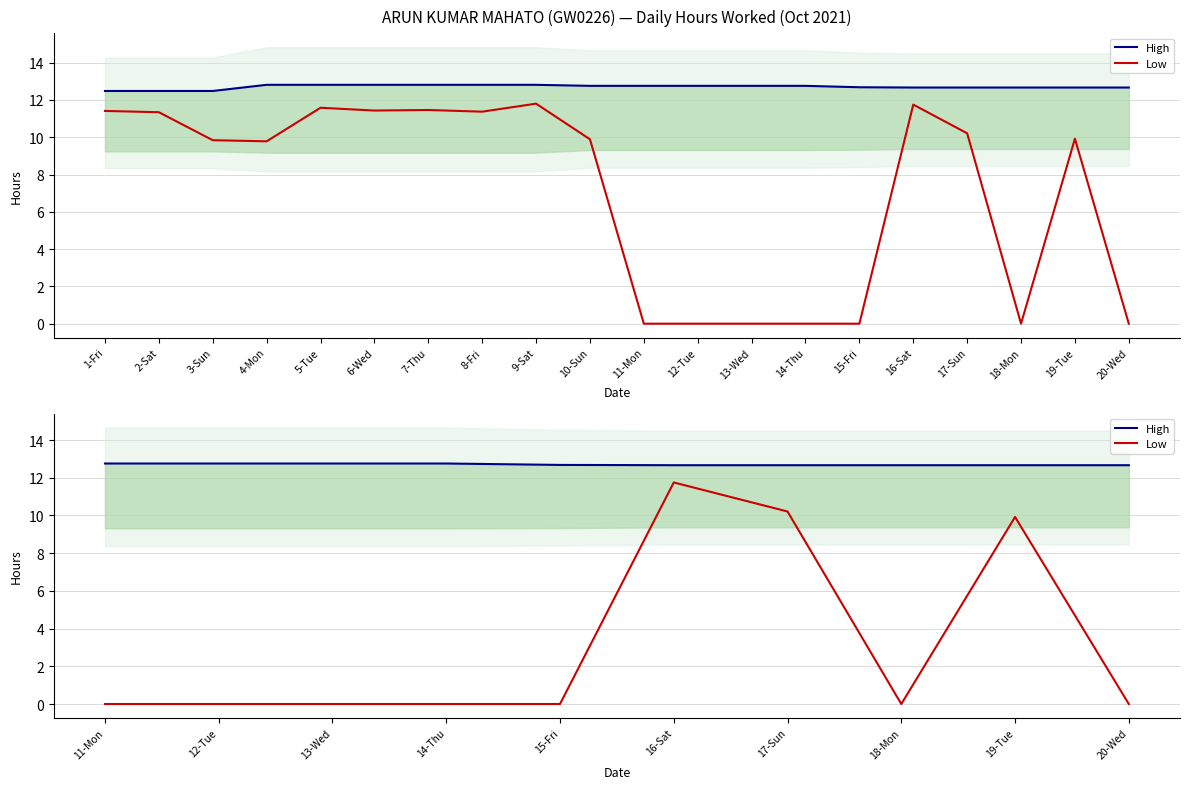

Is the value of High at 17-Sun greater than the value of Low at 15-Fri?

Yes